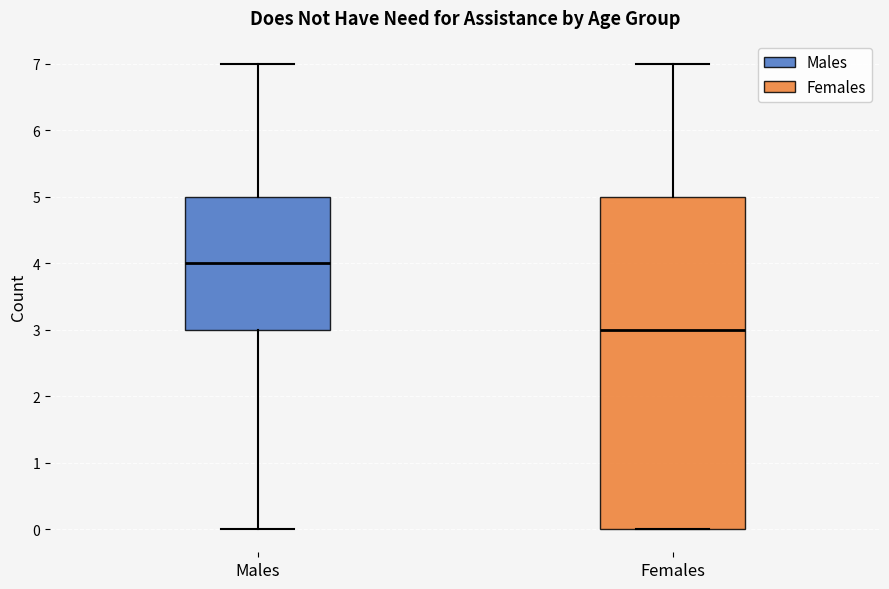

Where does the upper whisker of the box for Females end on the y-axis? The values are not printed on the chart, so give them approximately, as read against the axis.

7